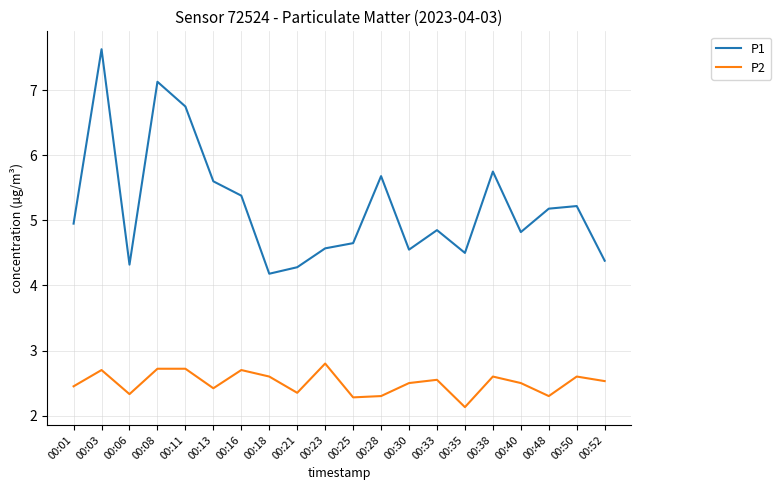

True or false: P2 has more than 2 points higher than both neighbors.

True